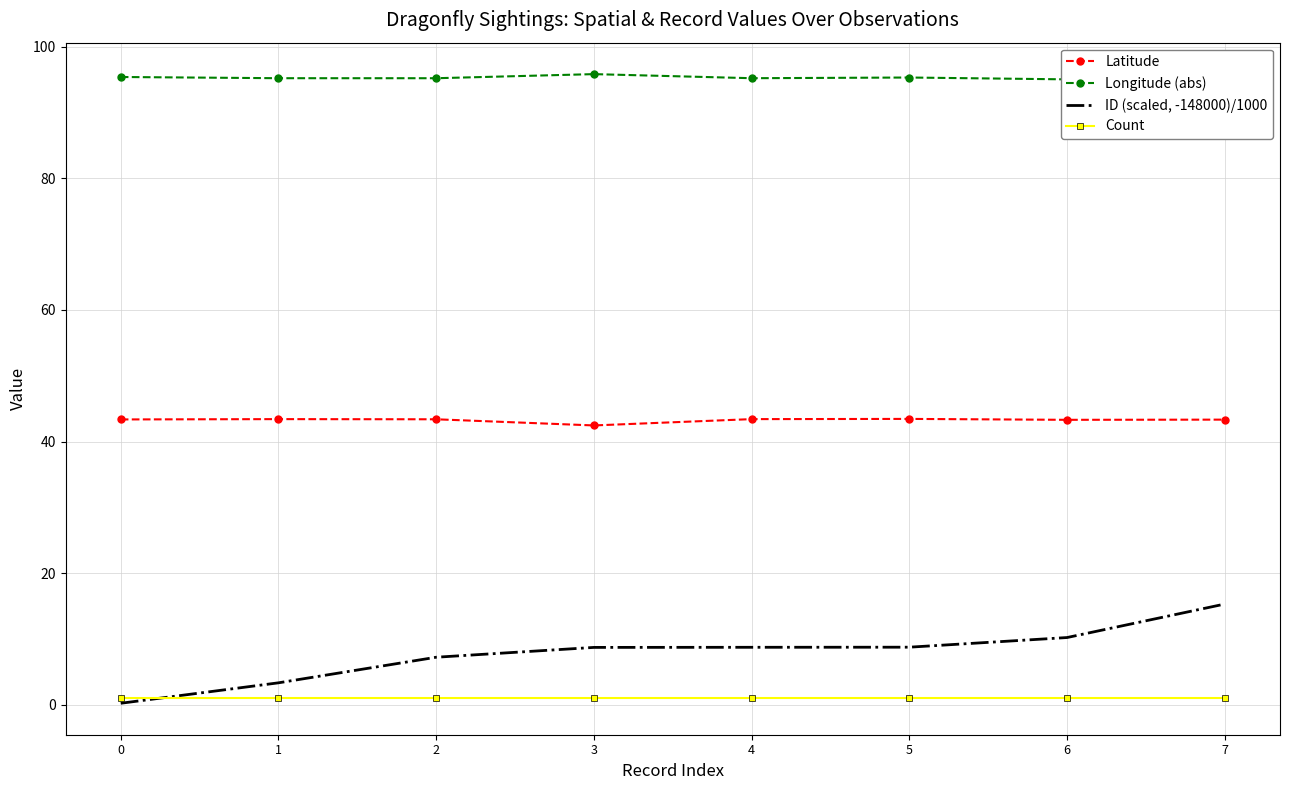

What is the value of the Count point at the 1st from the left?

1.0